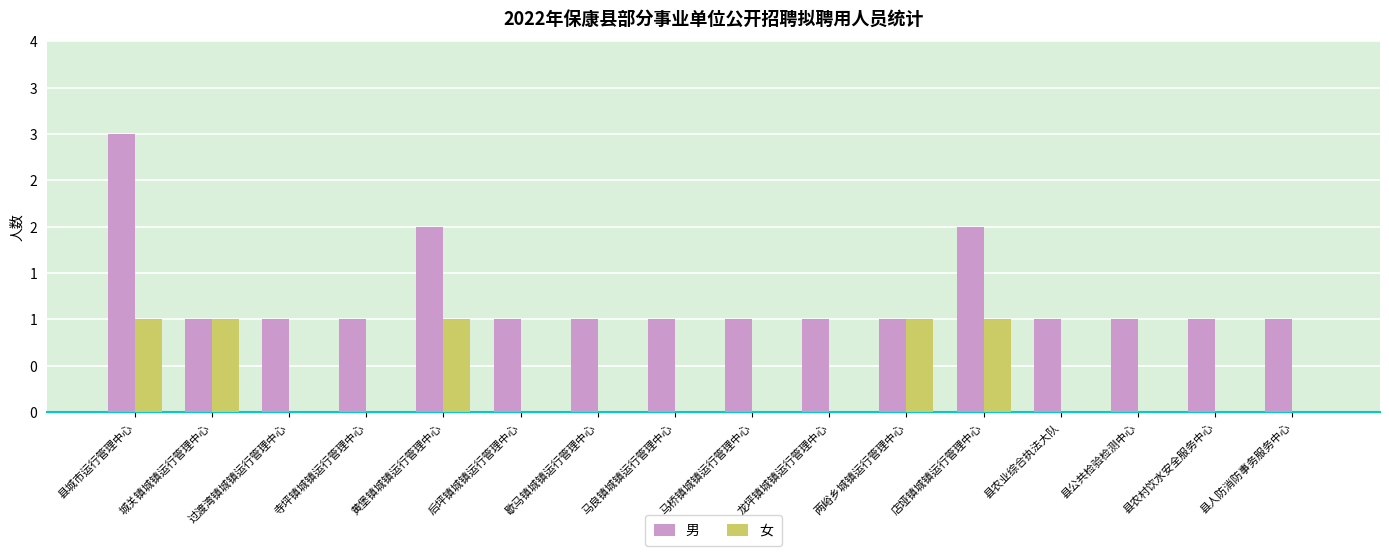

At how many categories does at least one series exceed 0?

16